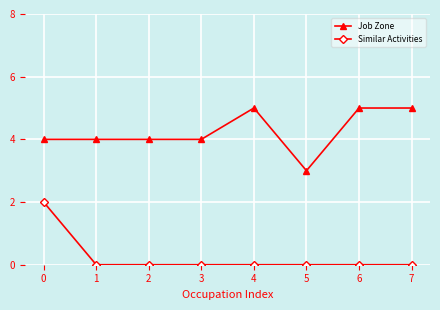

What is the difference between the maximum and minimum values in the Similar Activities series?

2